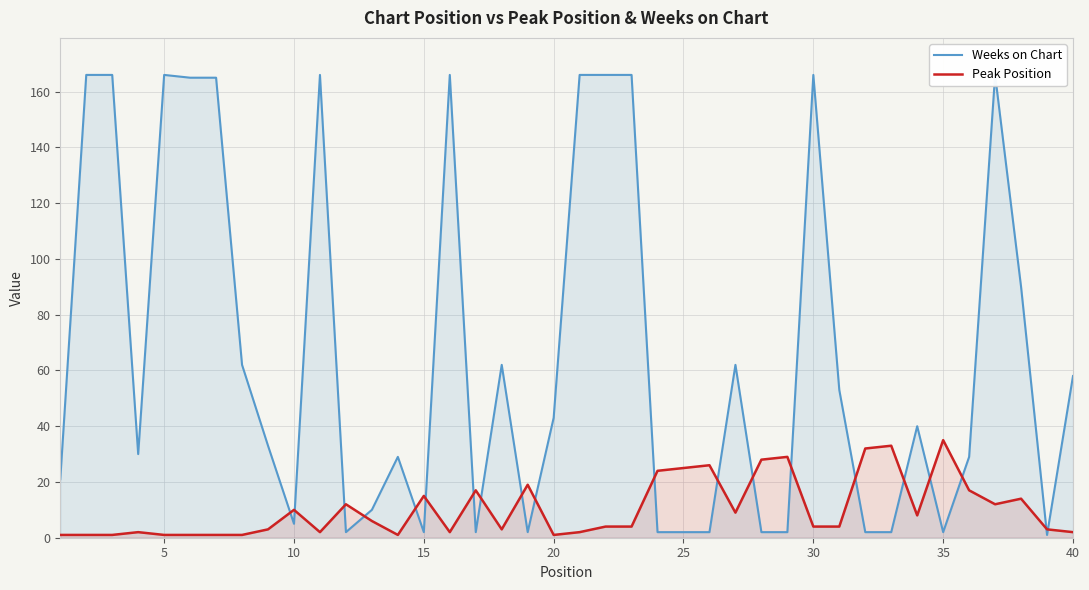

True or false: Peak Position has a value of 15 at 15.

True